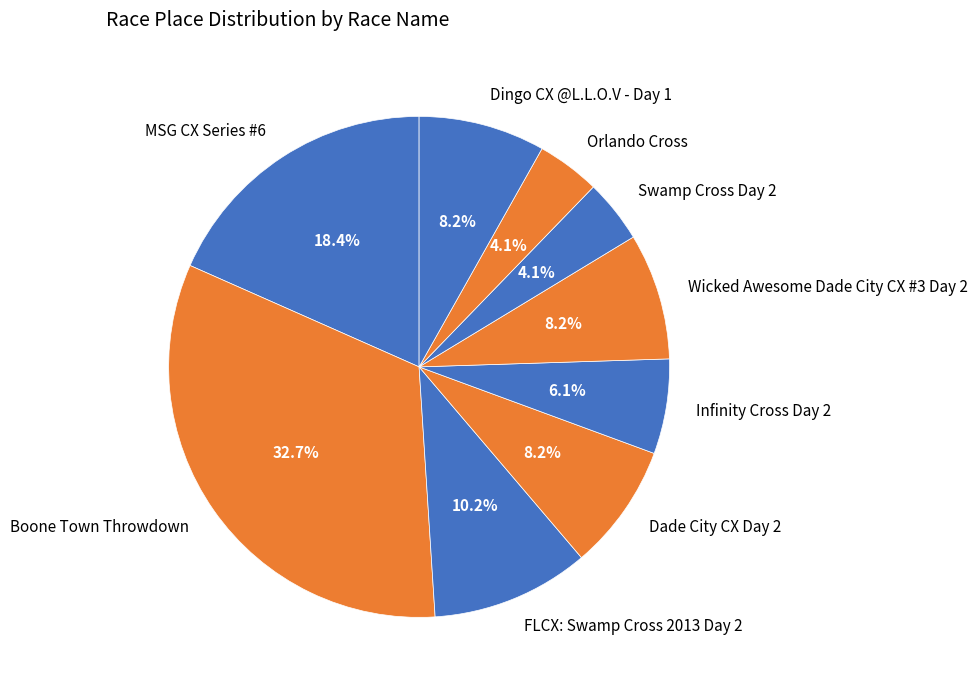

True or false: MSG CX Series #6 accounts for 18% of the total.

True